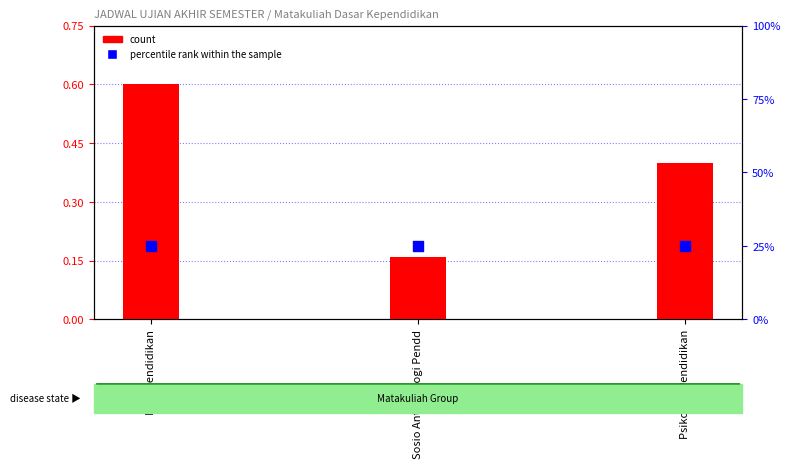

Which series has the widest spread of Y values?

count